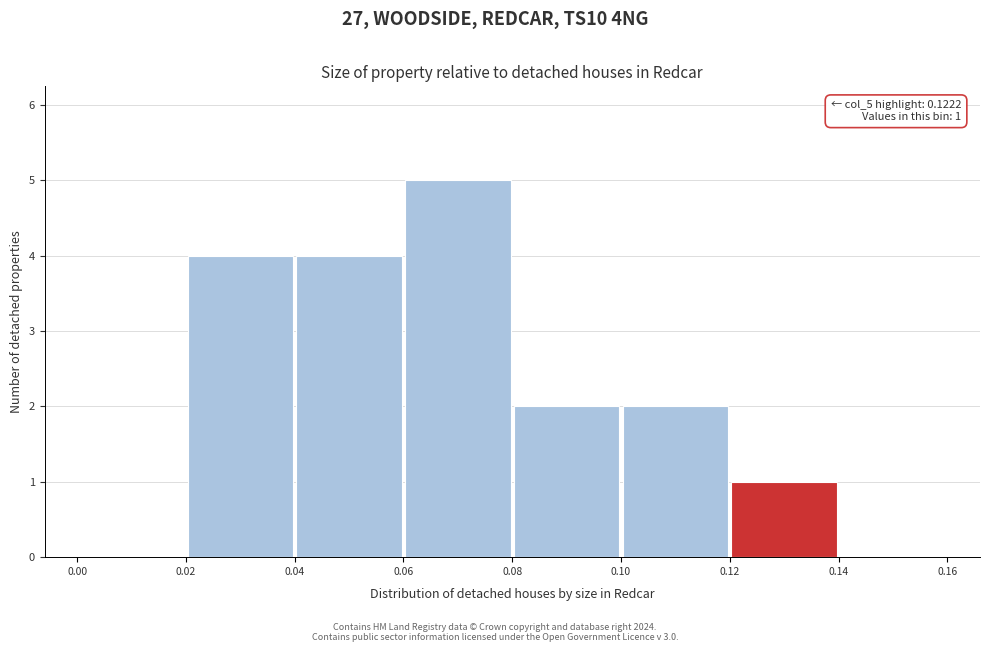

Which range on the x-axis has the tallest bar?

0.06 to 0.08